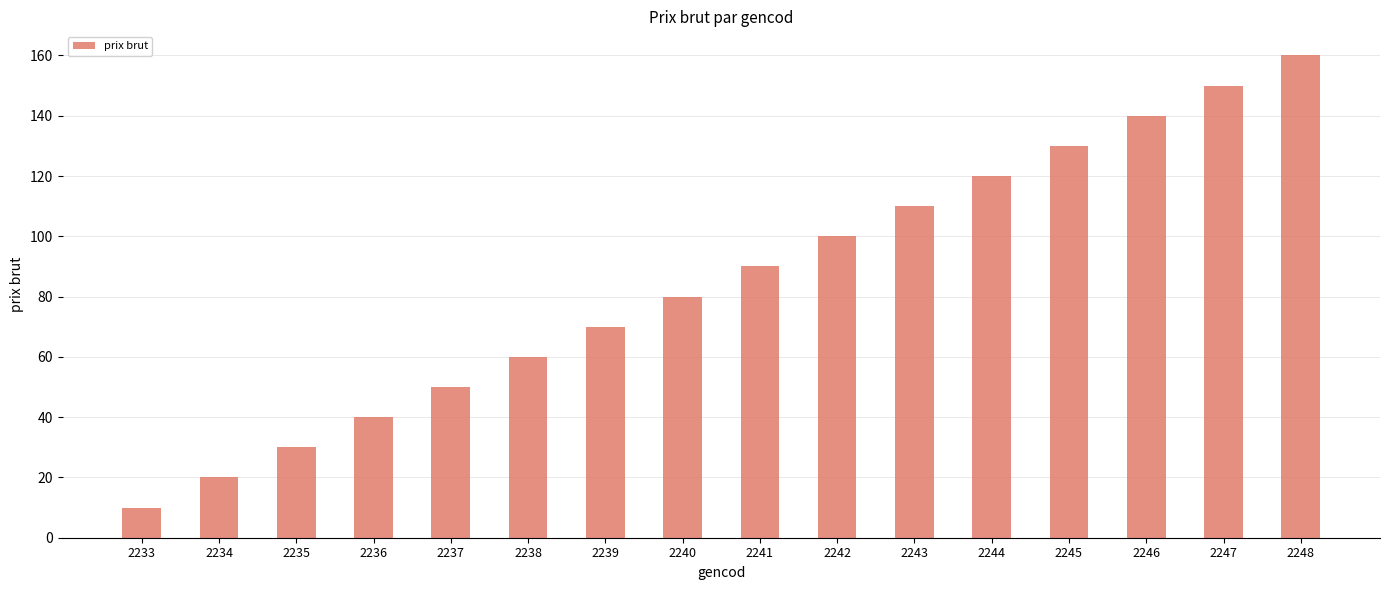

What is the value of the 2nd bar from the left?

20